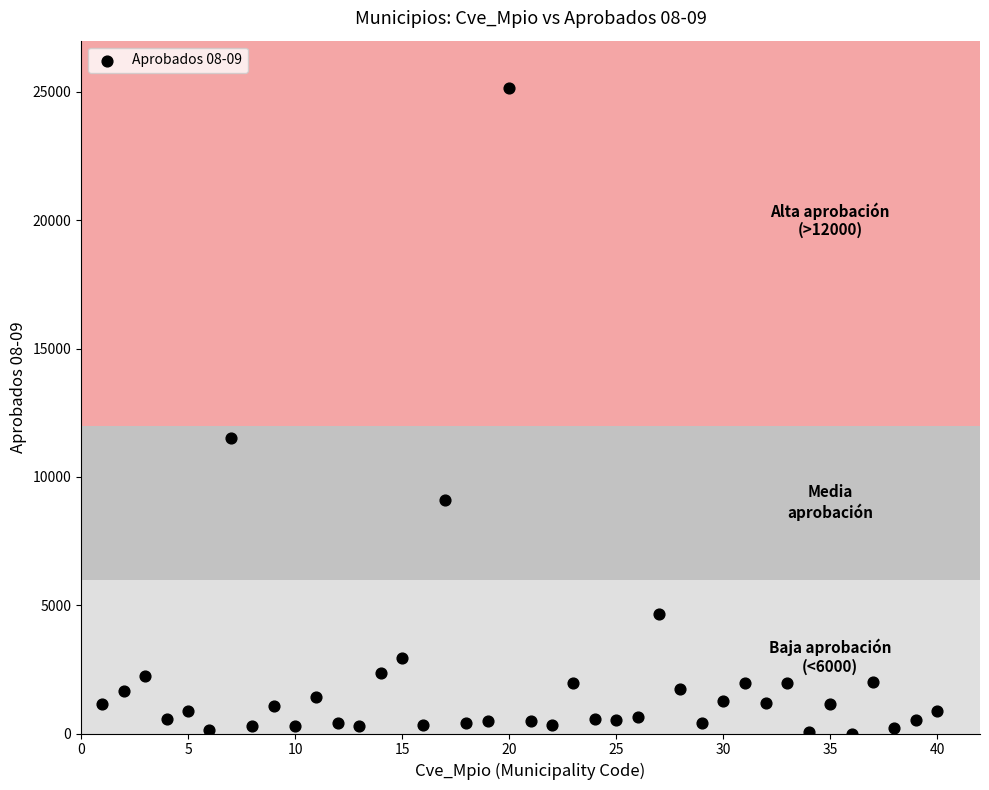

What is the range of X values (max minus min)?

39